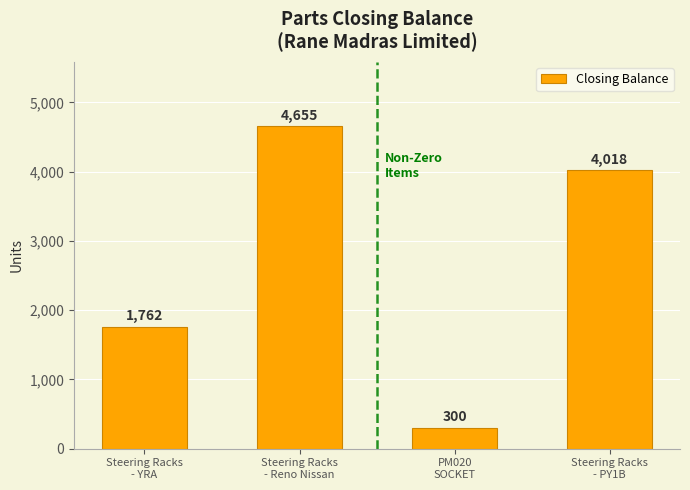

Rank the categories by value from lowest to highest.

PM020
SOCKET, Steering Racks
- YRA, Steering Racks
- PY1B, Steering Racks
- Reno Nissan